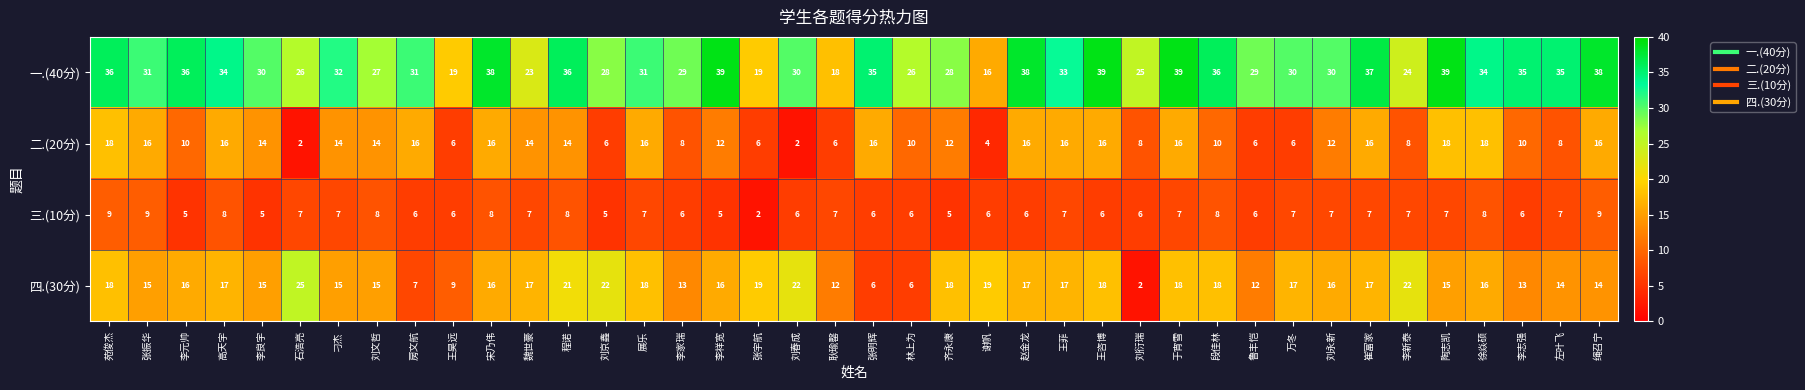

List the series in order of their overall mean, lowest first.

三.(10分), 二.(20分), 四.(30分), 一.(40分)